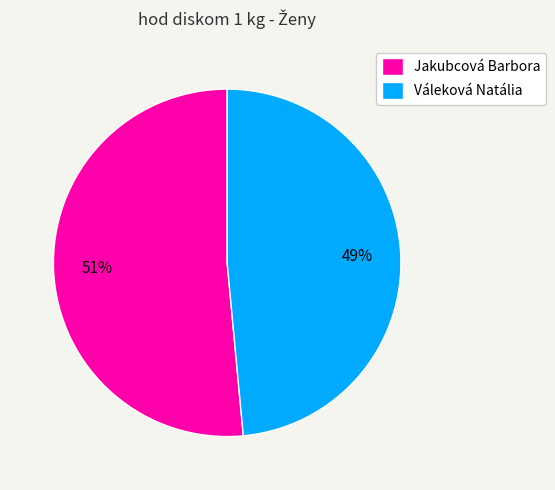

To the nearest percent, what percentage of the pie is Váleková Natália?

49%